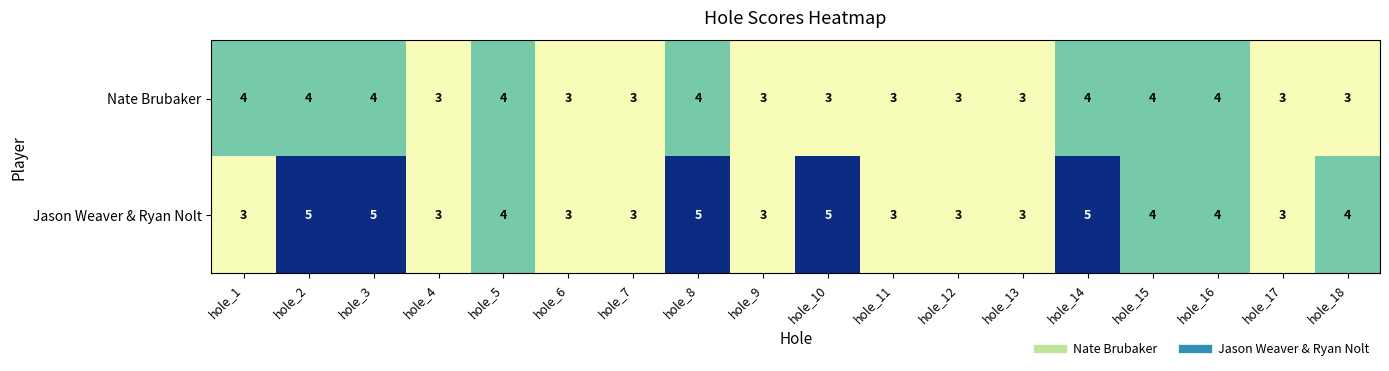

Rank the series by their average value, from lowest to highest.

Nate Brubaker, Jason Weaver & Ryan Nolt